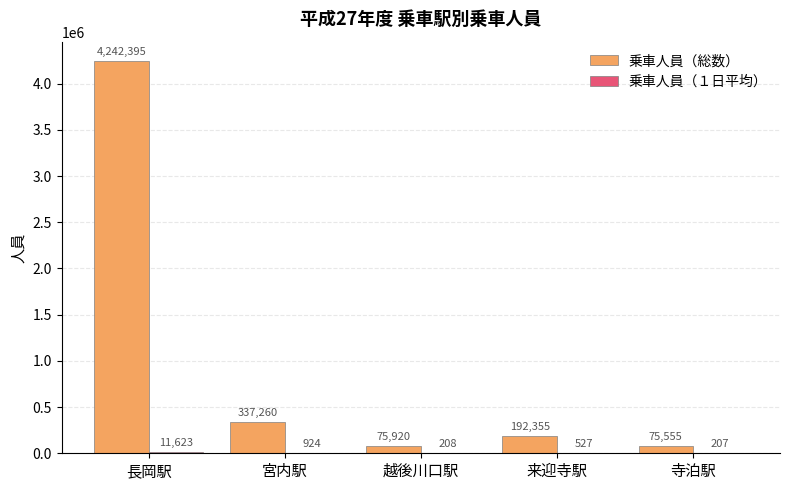

What is the sum of all 乗車人員（総数） values?

4923485